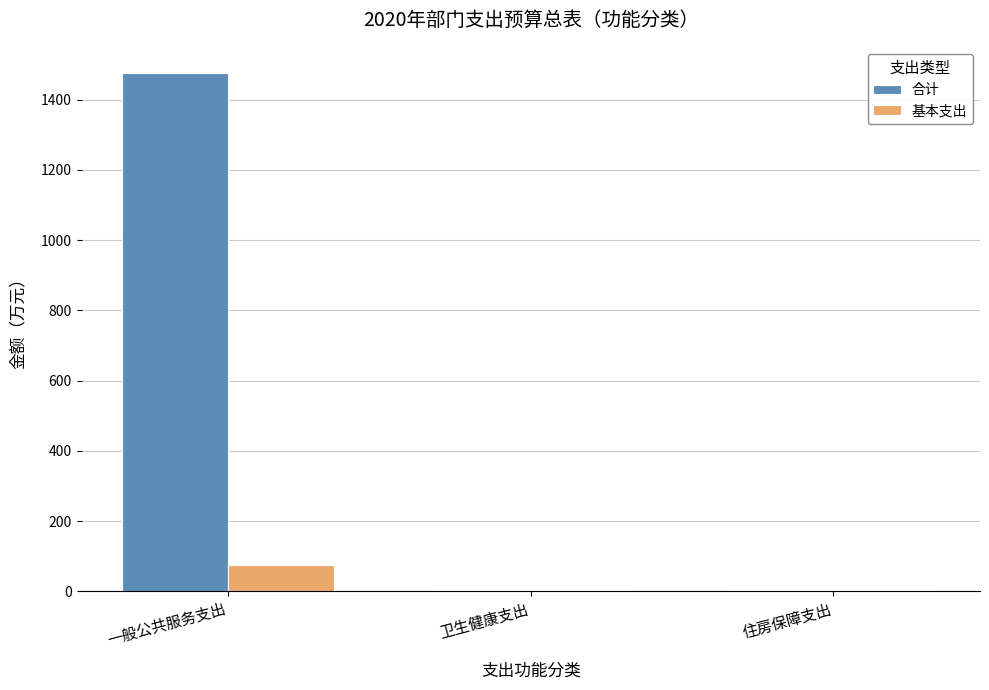

What is the maximum value for 基本支出?

76.4